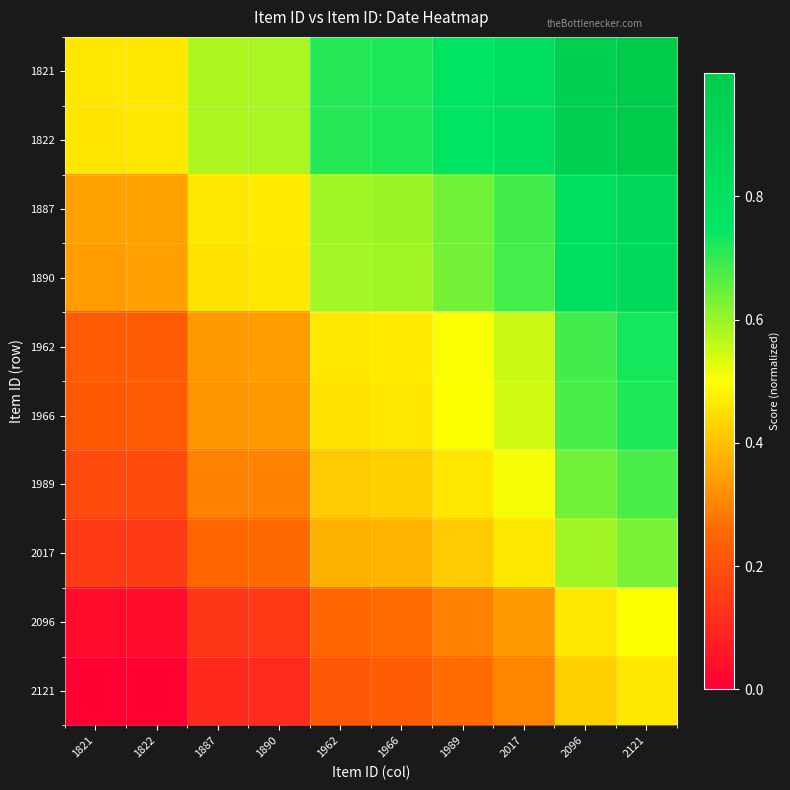

Rank the series by their maximum value, from lowest to highest.

2121, 2096, 2017, 1989, 1966, 1962, 1890, 1887, 1822, 1821